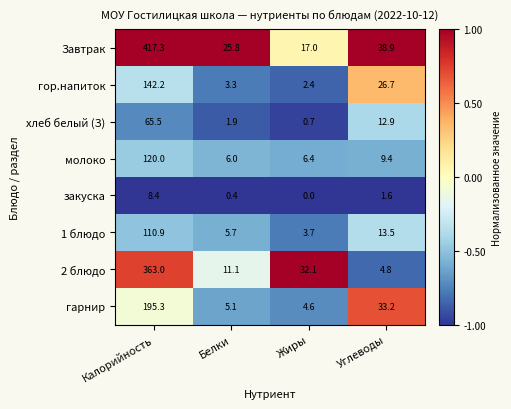

Count the number of data series in this chart.

8